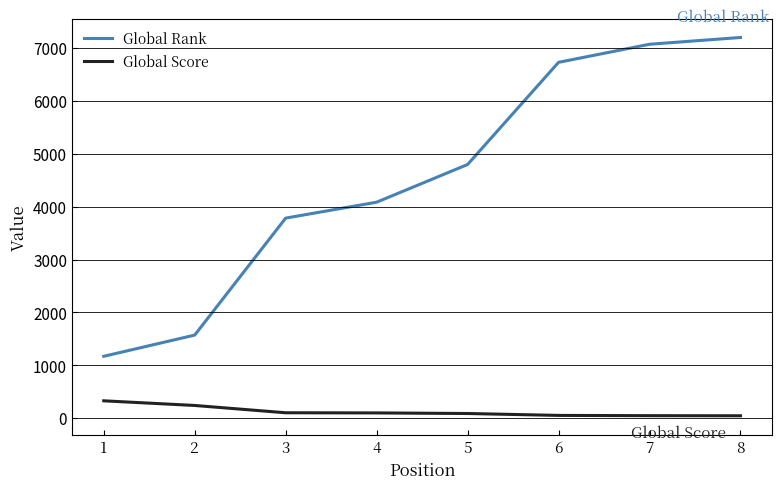

The value of Global Rank at 7 is 7071. True or false?

True